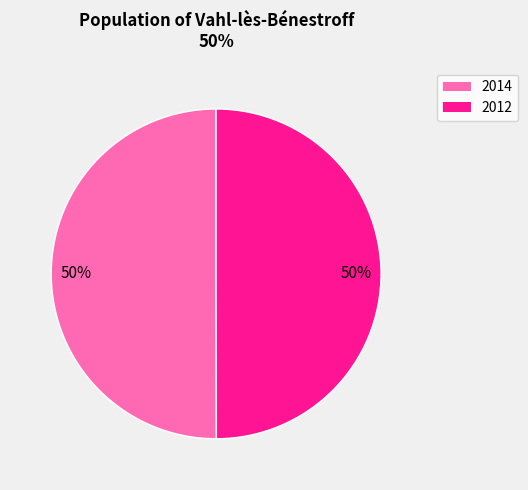

To the nearest percent, what is the average slice percentage?

50%